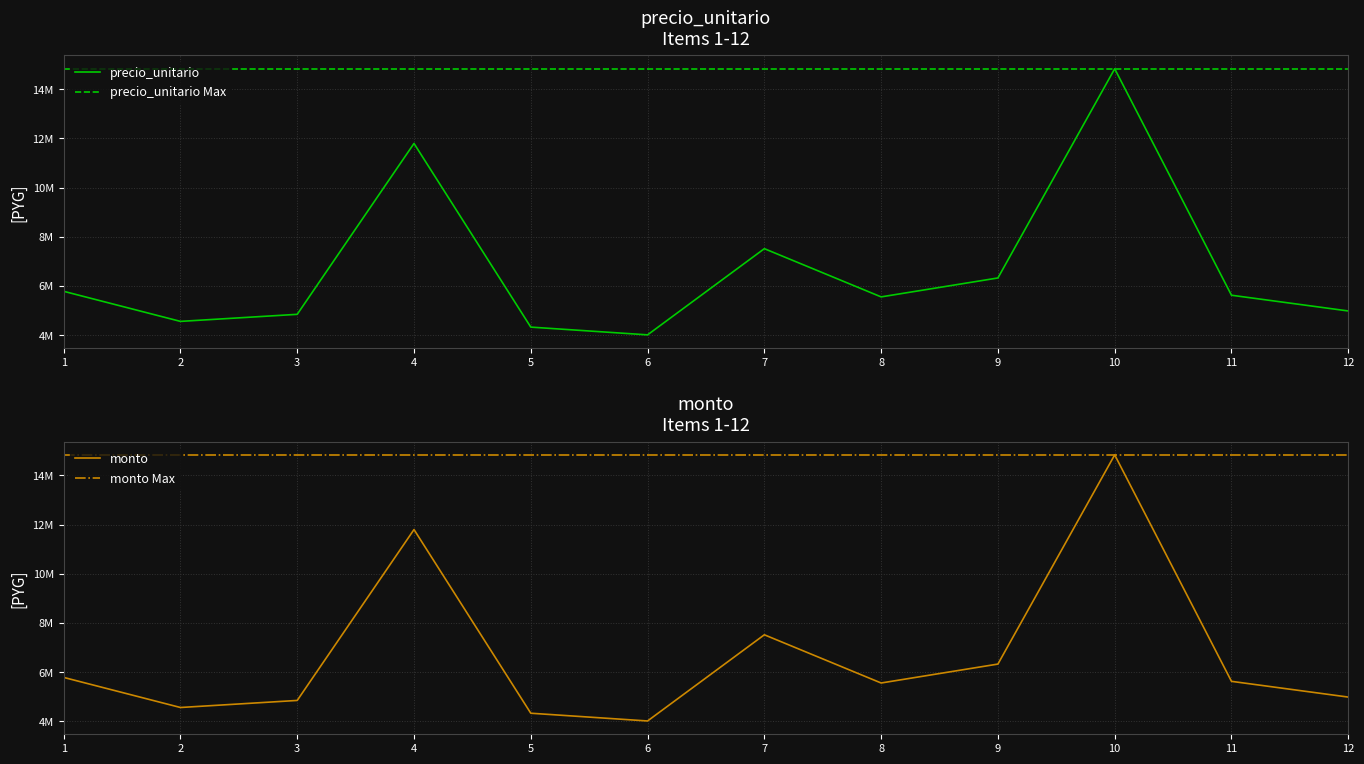

Reading right to left, transcribe all the data shown in this chart.

precio_unitario: 4982167	5622333	14835167	6325000	5555000	7516500	4010133	4325288	11797210	4845444	4558288	5782221
monto: 4982167	5622333	14835167	6325000	5555000	7516500	4010133	4325288	11797210	4845444	4558288	5782221